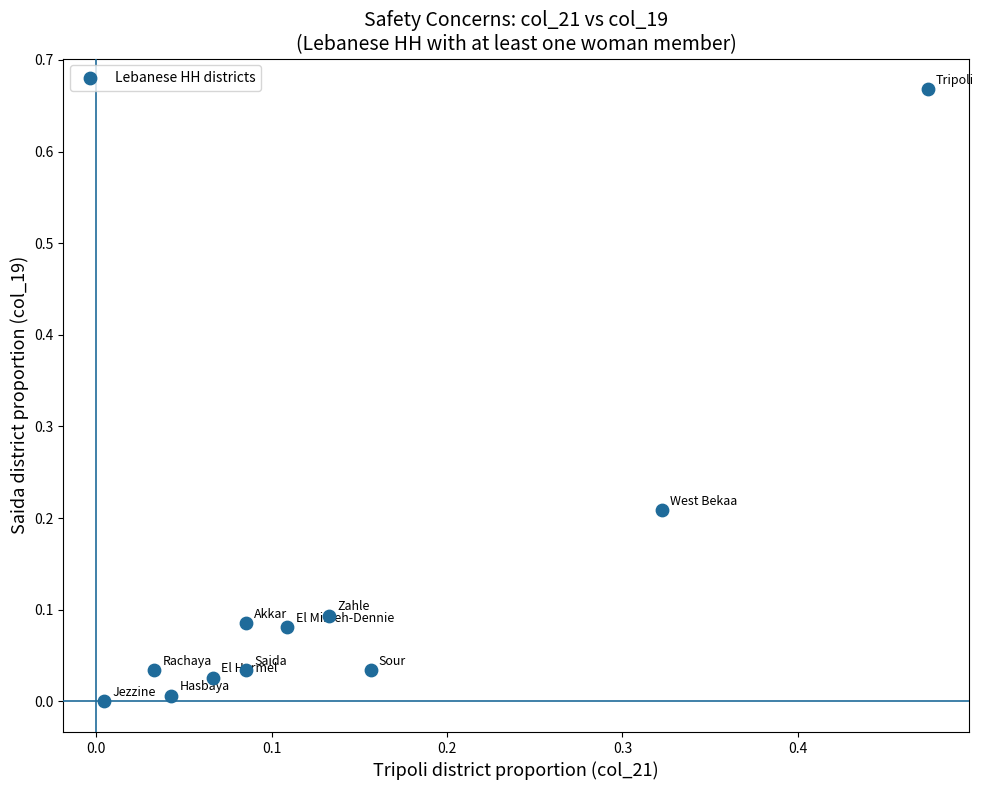

What is the range of X values (max minus min)?

0.5